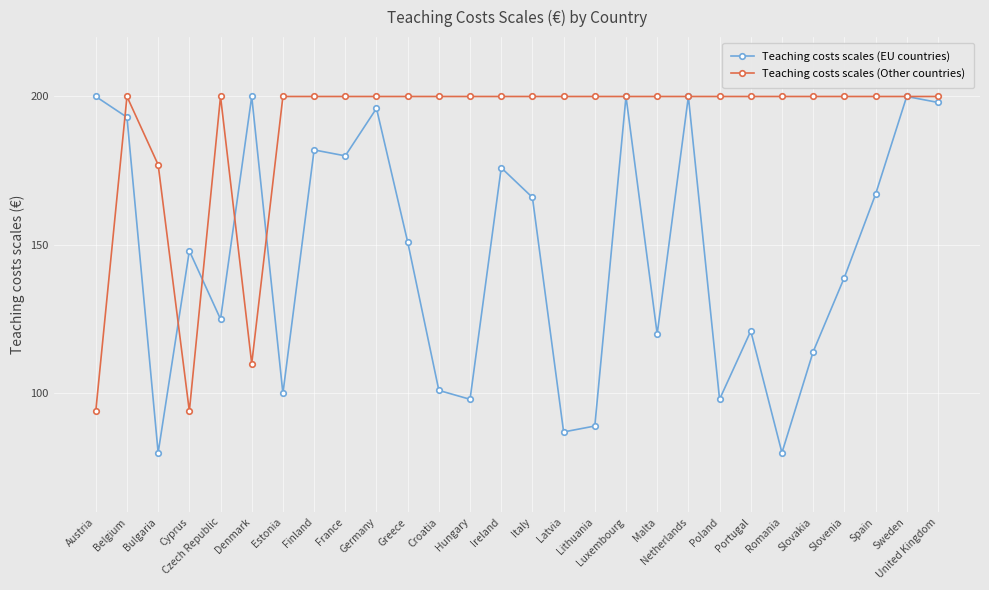

What is the average value of the Teaching costs scales (Other countries) series?

188